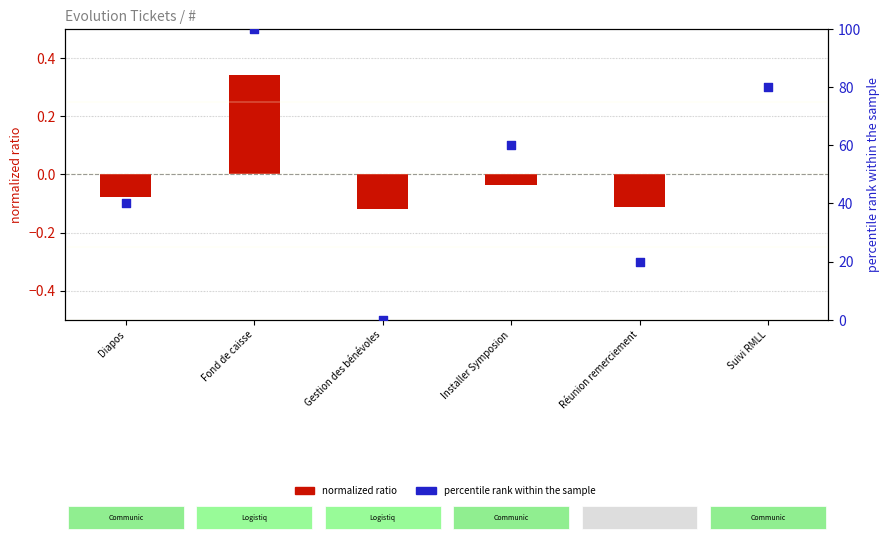

Is the value of normalized ratio at Installer Symposion greater than the value of percentile rank within the sample at Diapos?

No